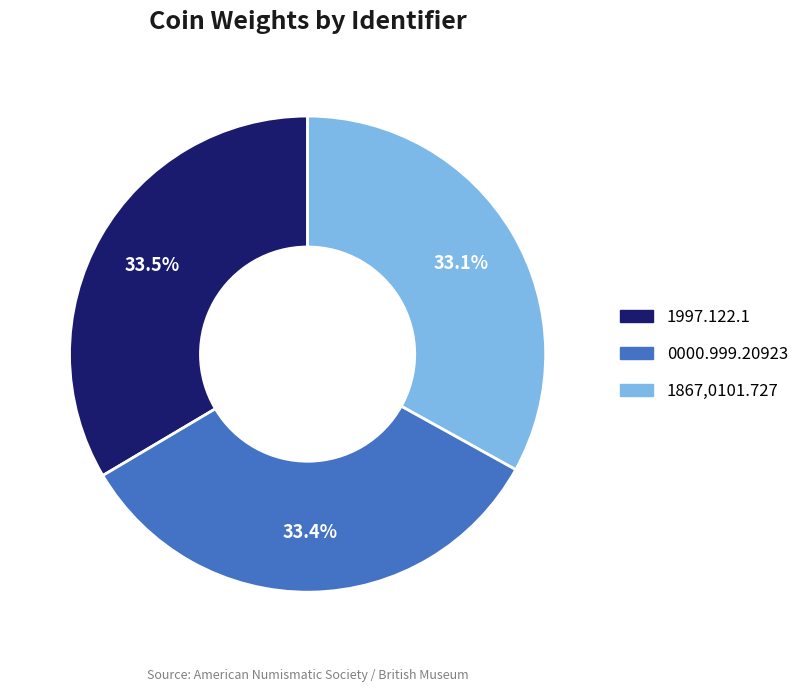

To the nearest percent, what is the combined percentage of 0000.999.20923 and 1867,0101.727?

66%